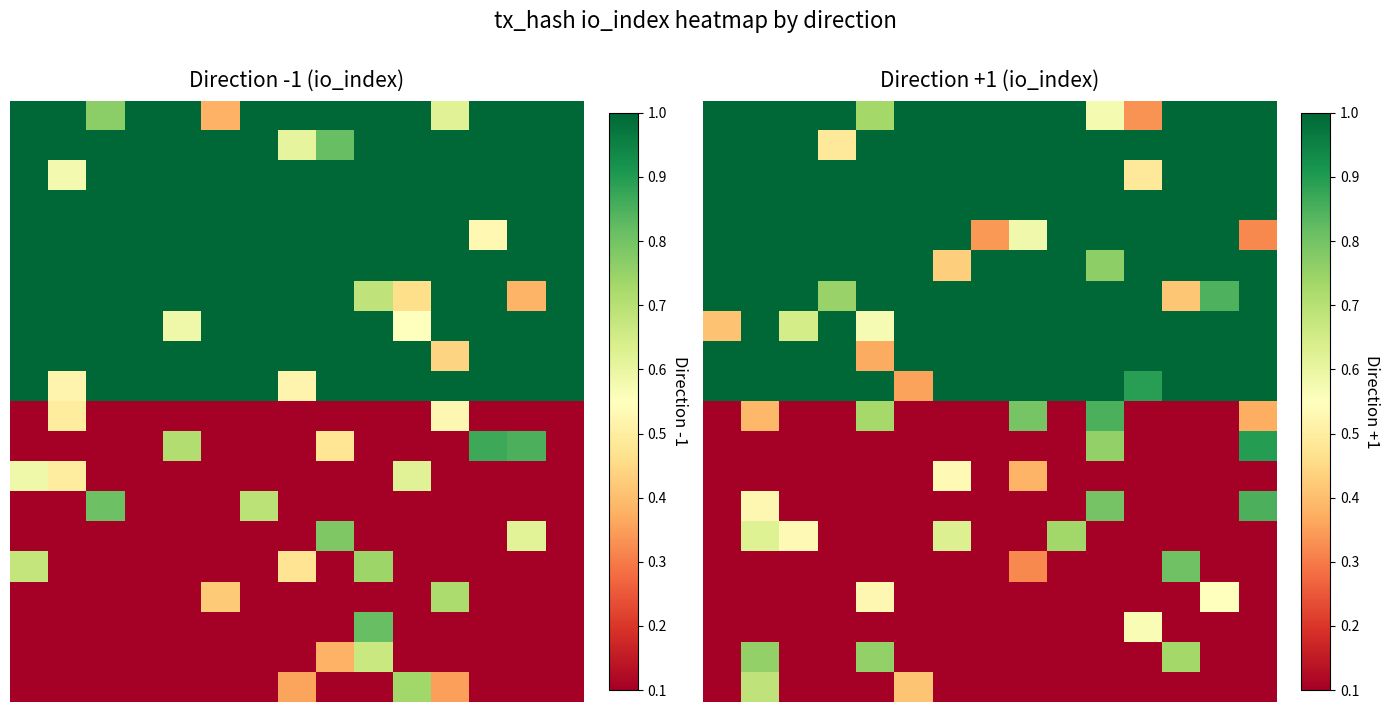

How many categories are shown in the chart?

15